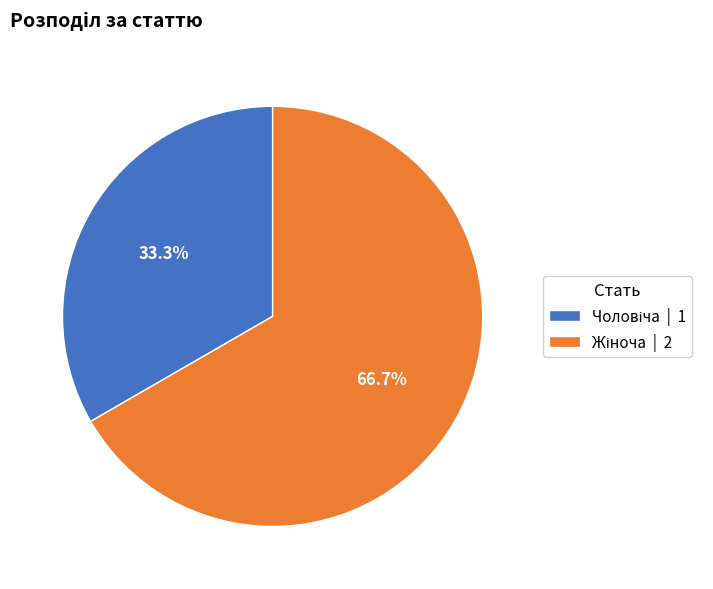

Is there any slice that represents more than half of the pie?

Yes